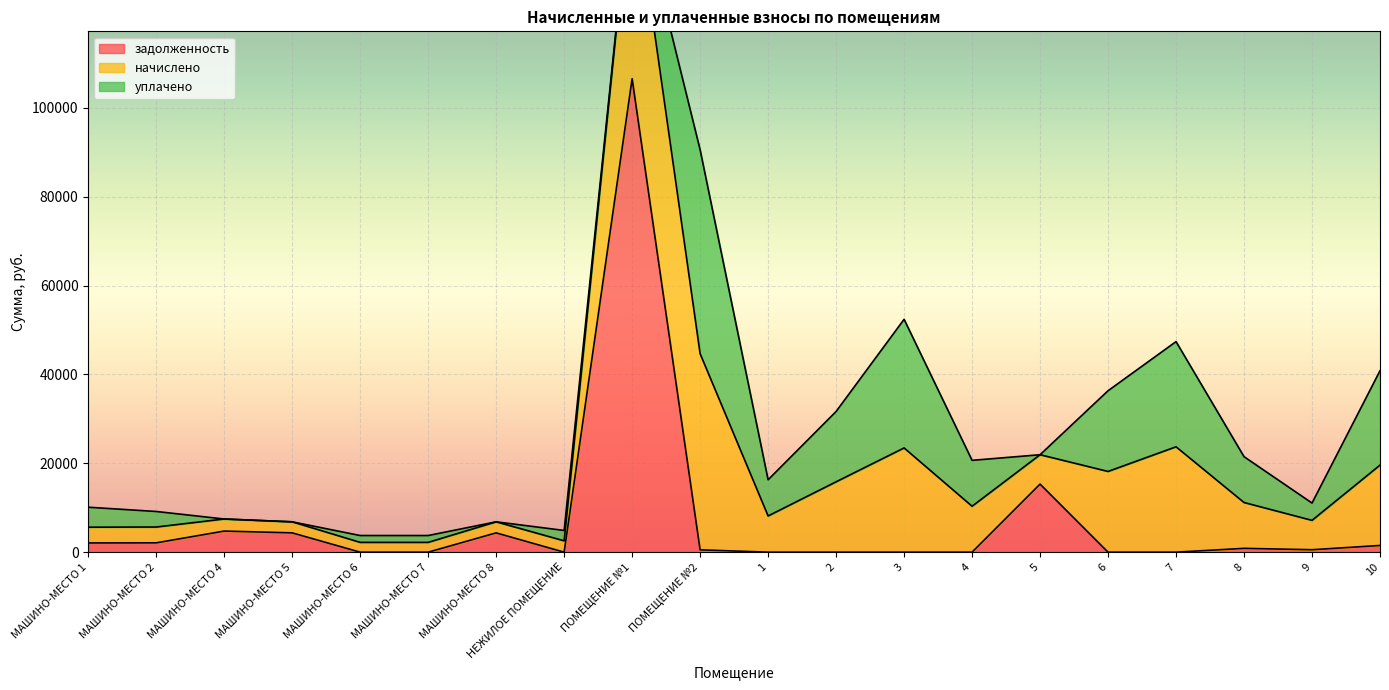

True or false: начислено has more than 0 interior local peaks.

True